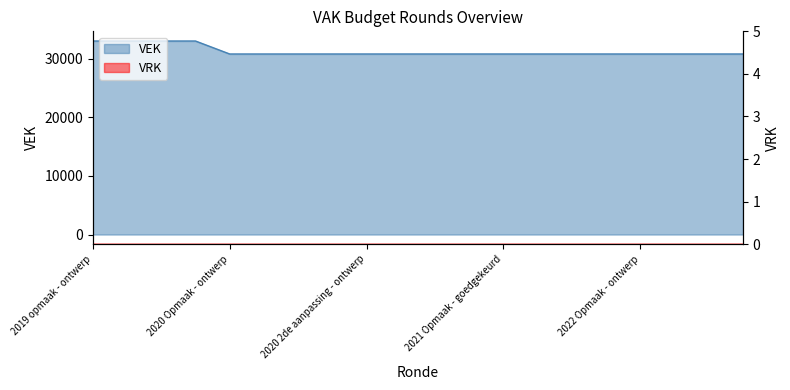

What is the change in value from 2019 opmaak - ontwerp to 2022 1ste aanpassing - ontwerp?

-2212